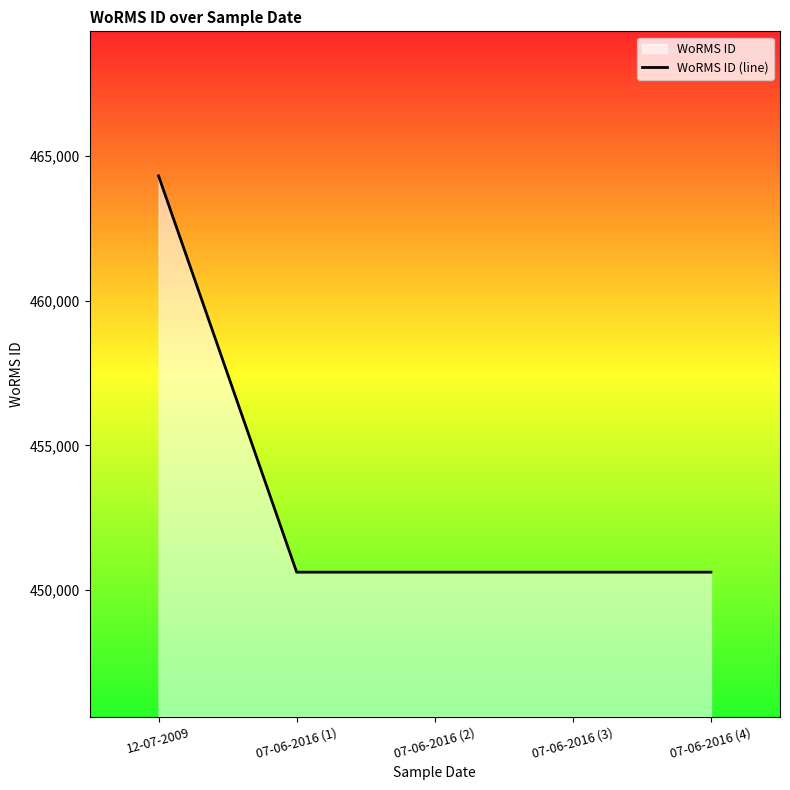

What is the difference between the maximum and minimum values?

13710